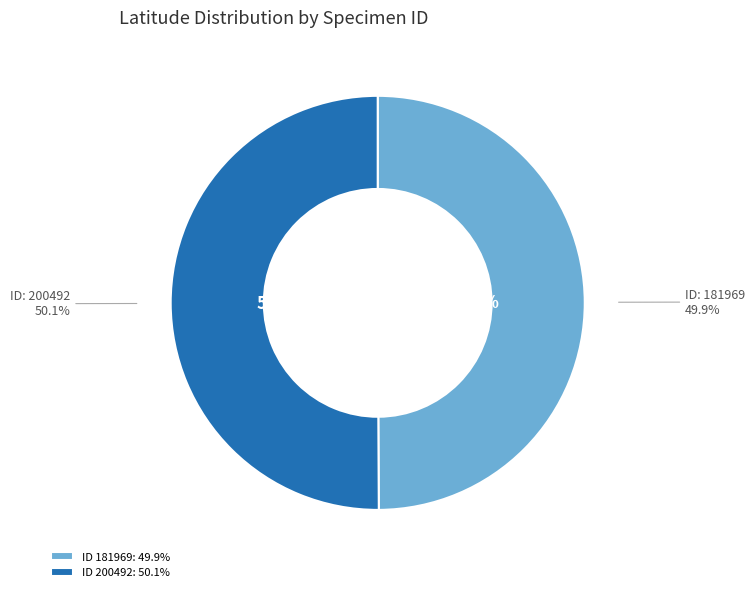

Rank the categories by value from highest to lowest.

200492, 181969